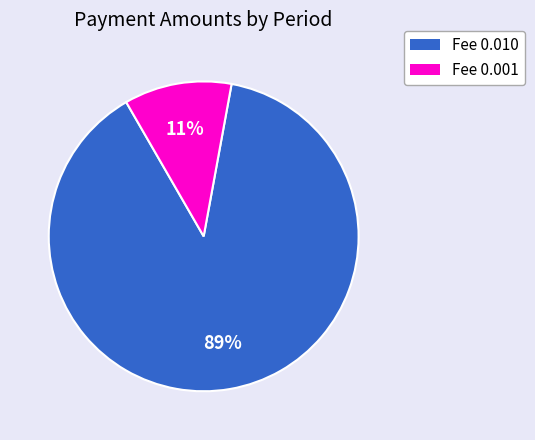

To the nearest percent, what is the average slice percentage?

50%